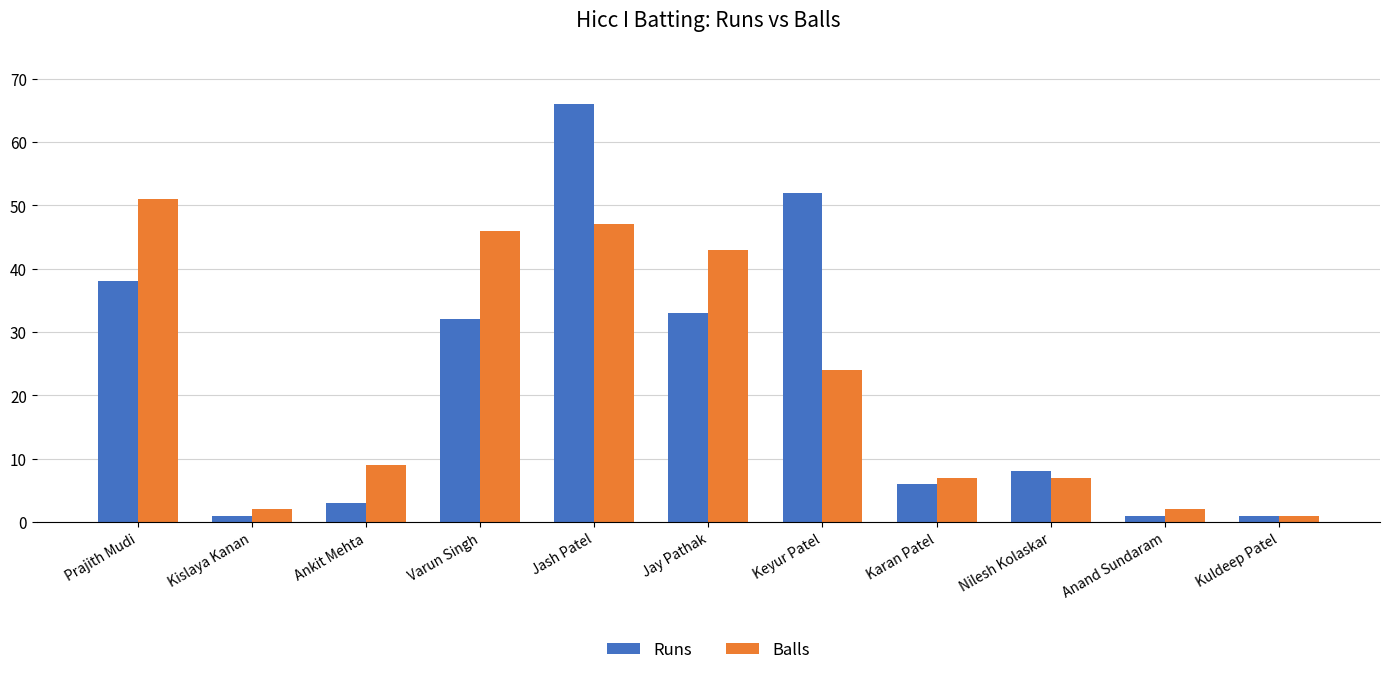

What is the highest value of the Runs series?

66